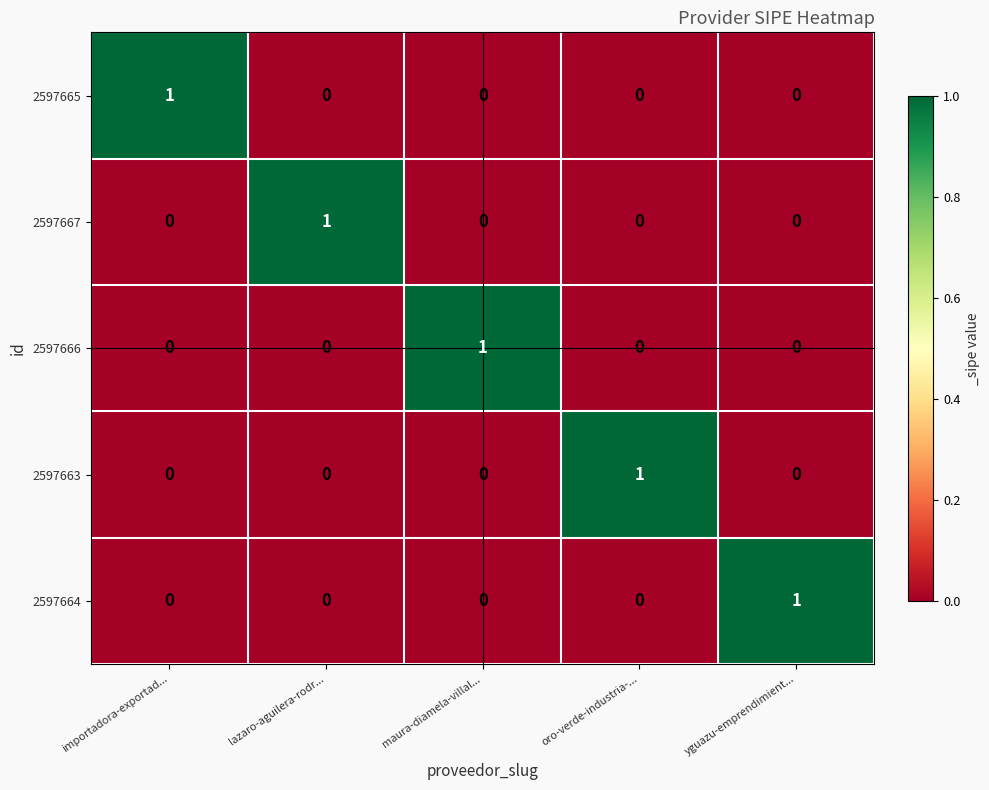

Count the 2597666 values in the range 0 to 1.

5